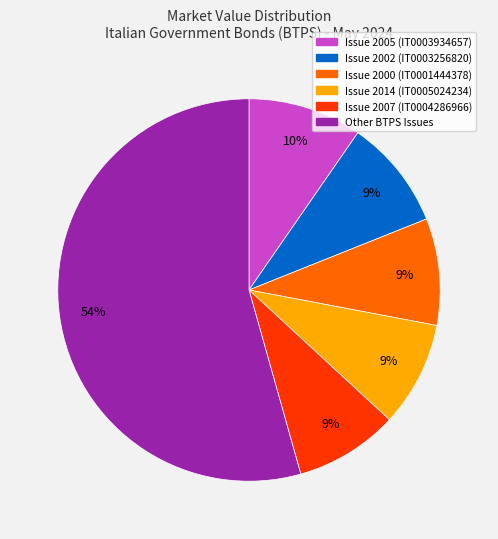

Is there a majority slice in this chart?

Yes